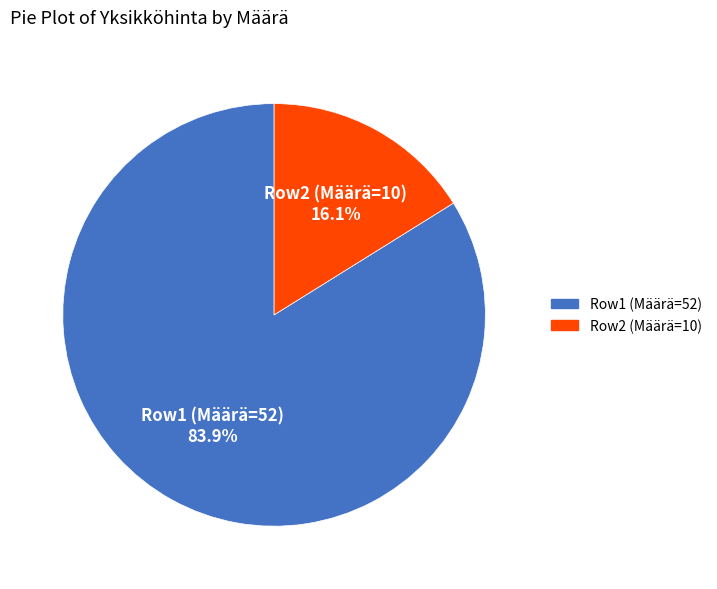

Does any single category account for the majority?

Yes